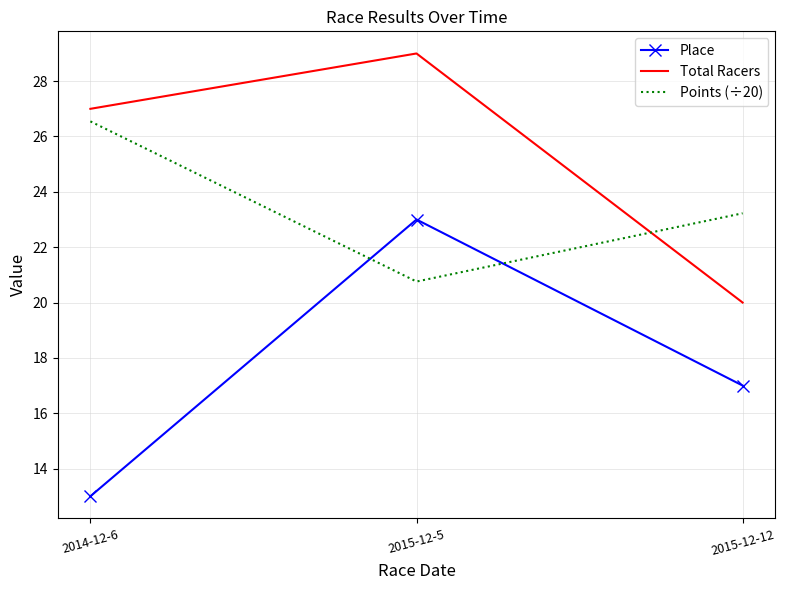

True or false: Total Racers has a value of 13.1 at 2015-12-12.

False